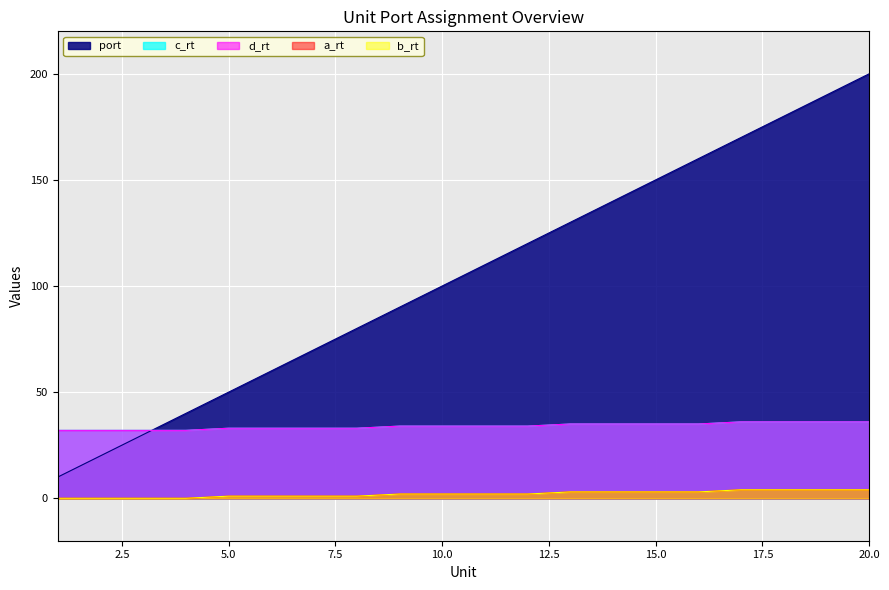

What is the difference between the highest and lowest values at 19?

186